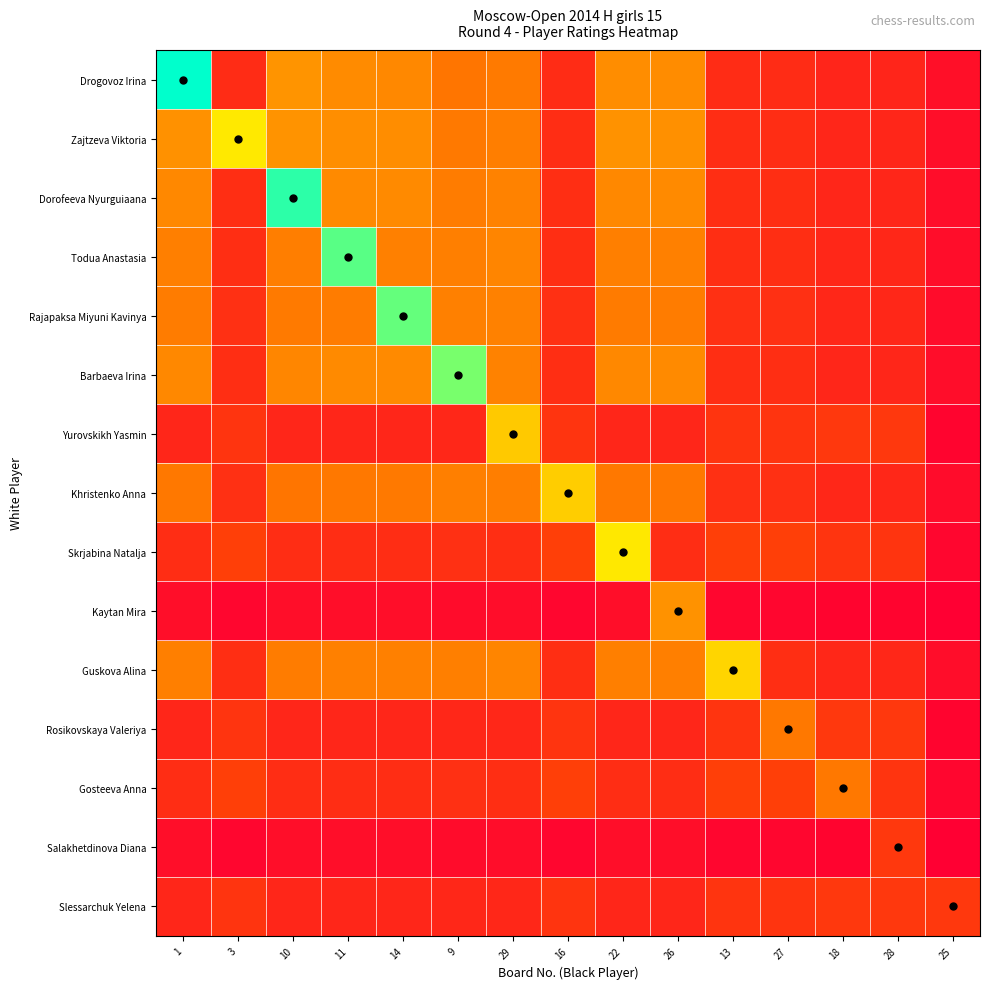

Count the number of data series in this chart.

15